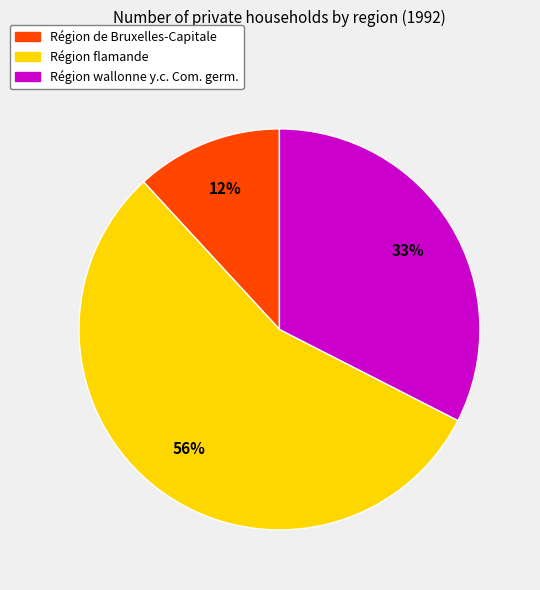

Which has a higher value, Région flamande or Région de Bruxelles-Capitale?

Région flamande